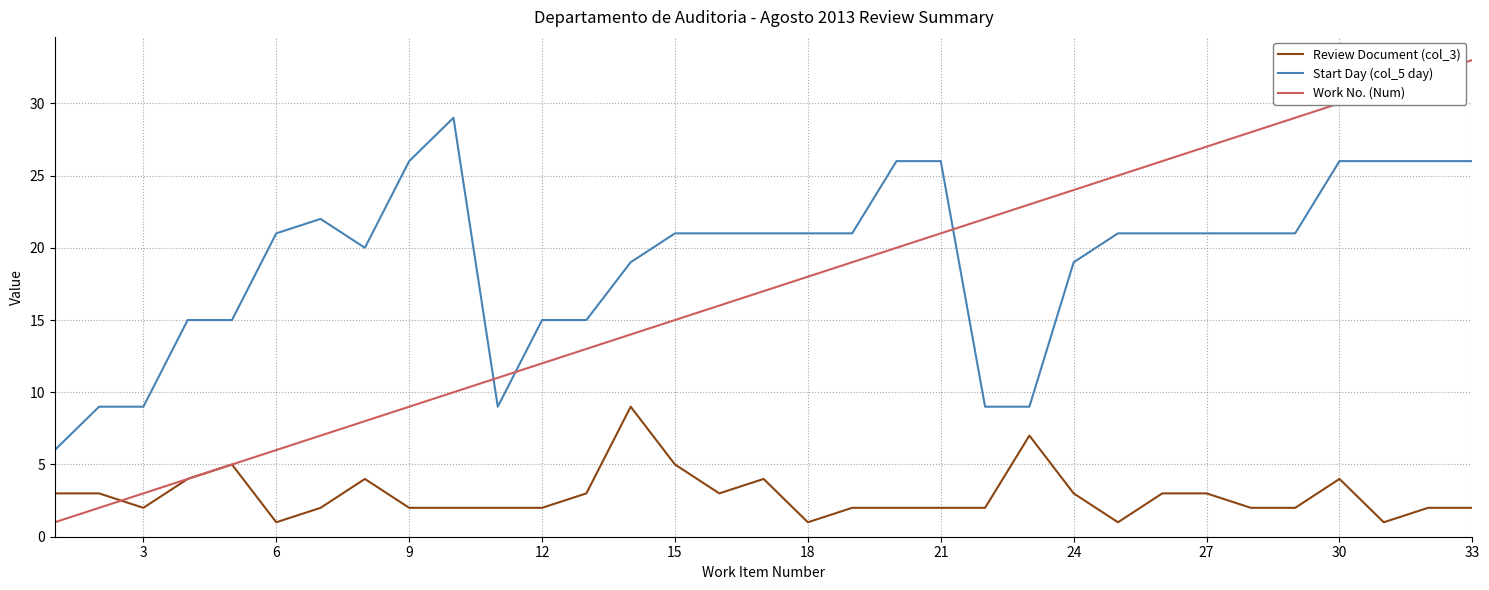

Does the chart have visible grid lines?

Yes